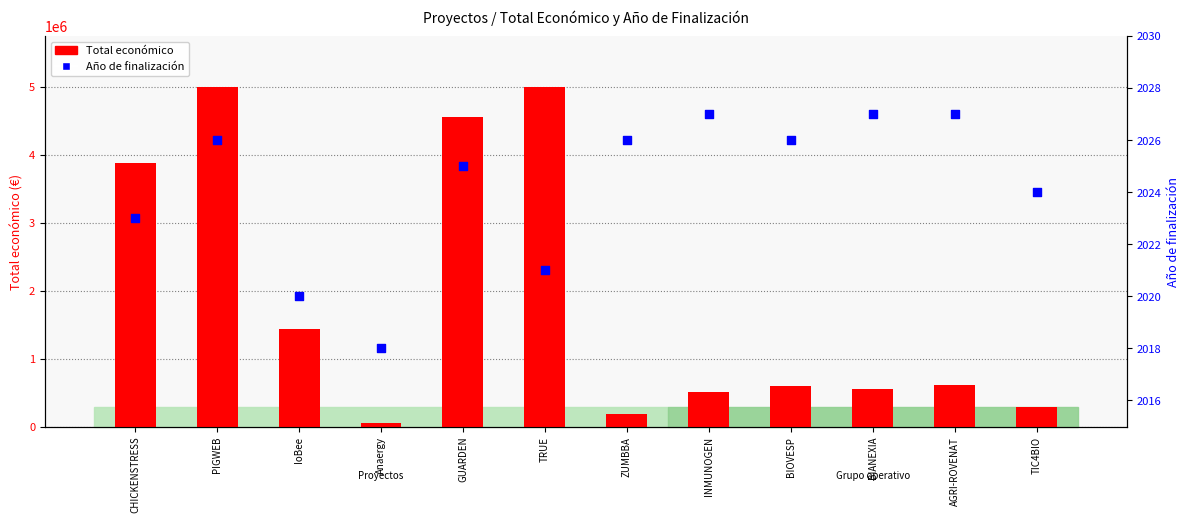

Is the value of Año de finalización at PIGWEB greater than the value of Total económico at TIC4BIO?

No